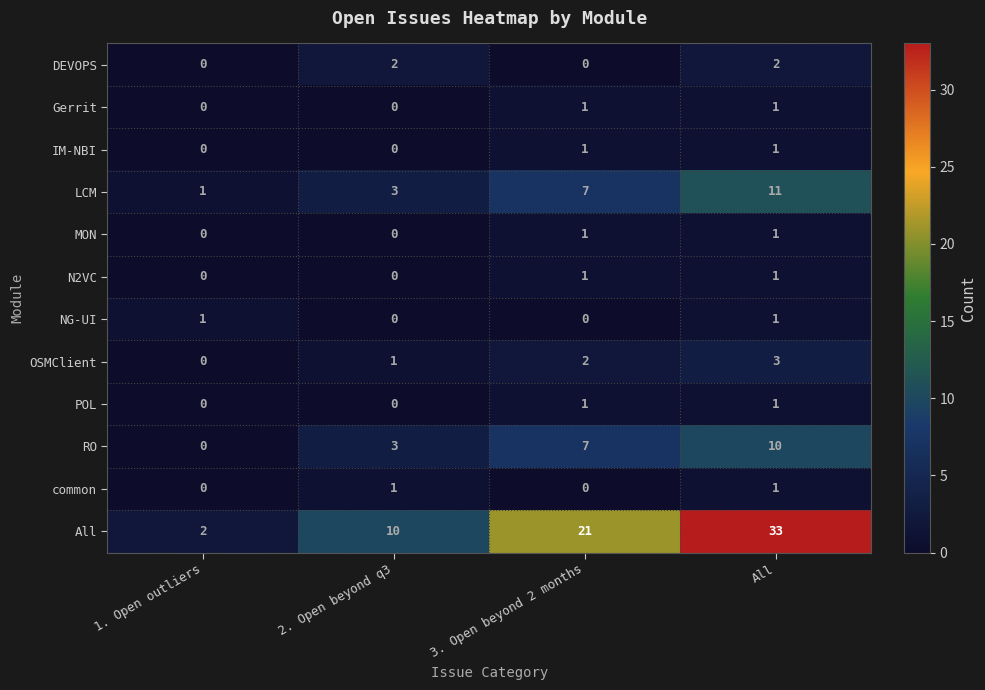

Count the number of data series in this chart.

12